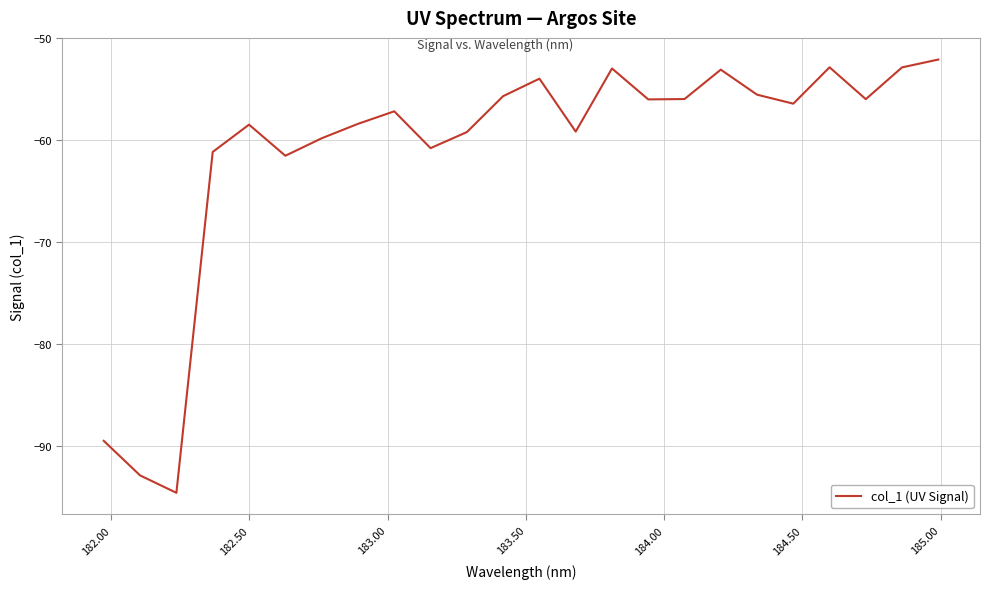

Count the number of data series in this chart.

1